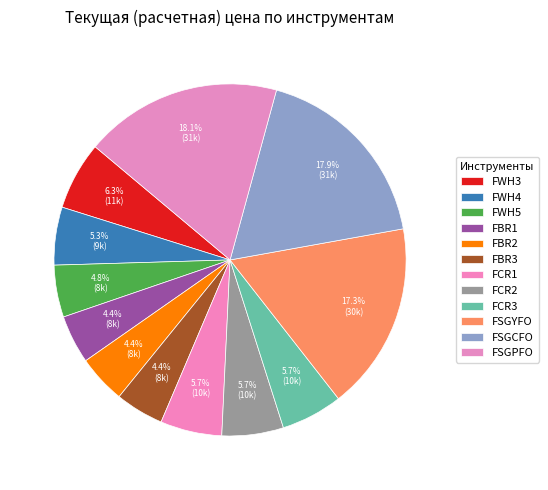

What is the total percentage of FCR1 and FSGYFO?

22.9%